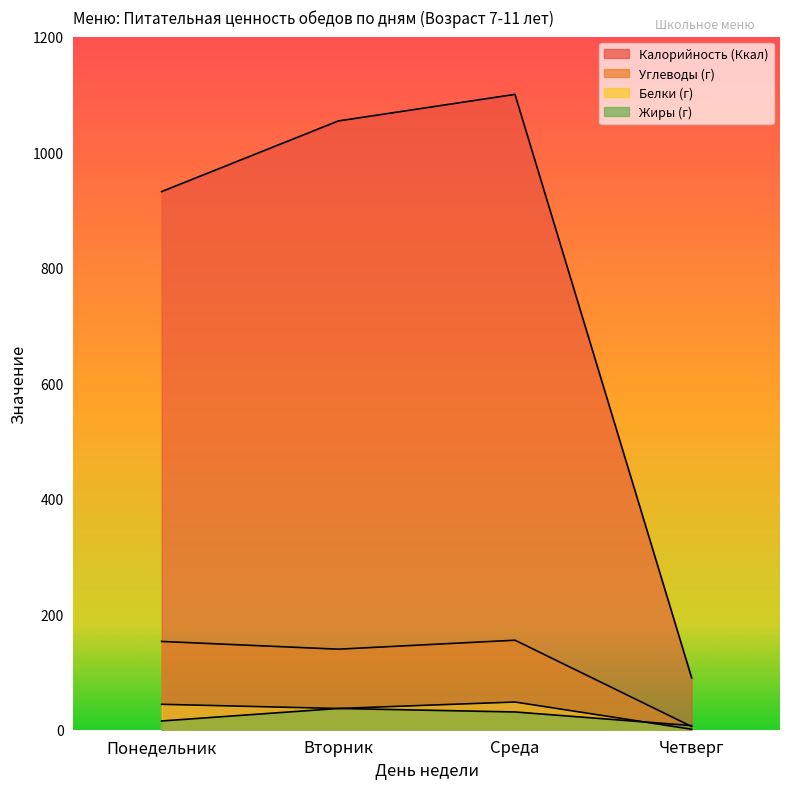

How many data points in Жиры (г) are less than 30?

2